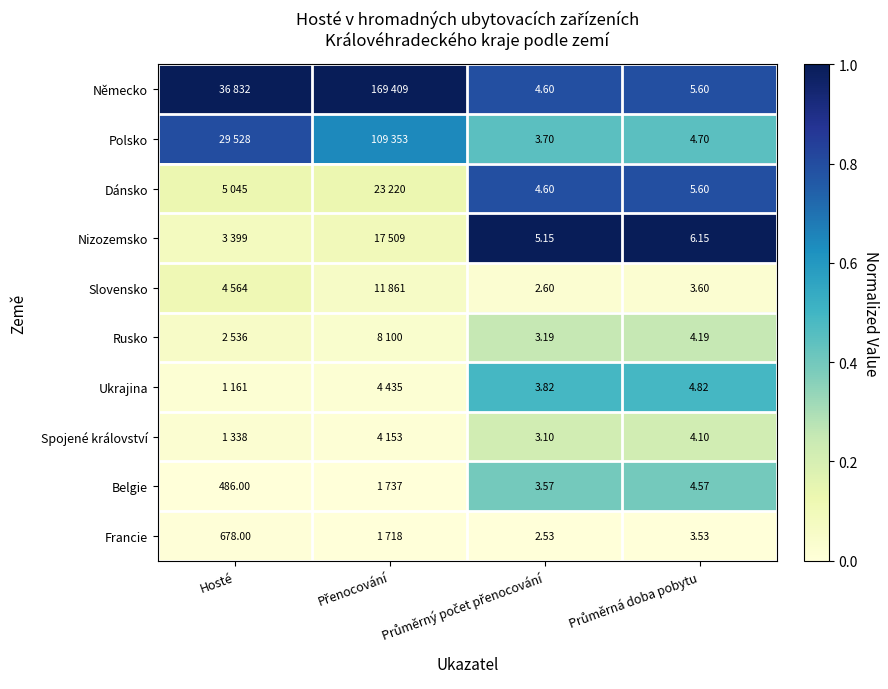

Where is Německo nearest to the value 0?

Průměrný počet přenocování